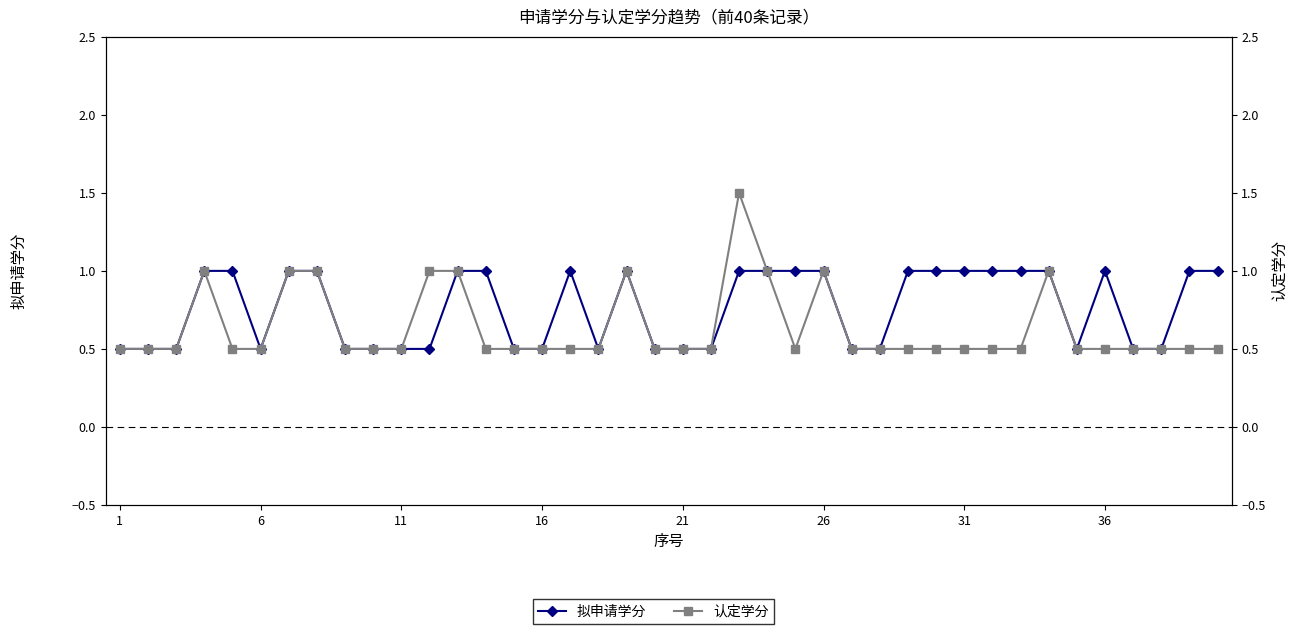

Which series has the largest total across all categories?

拟申请学分